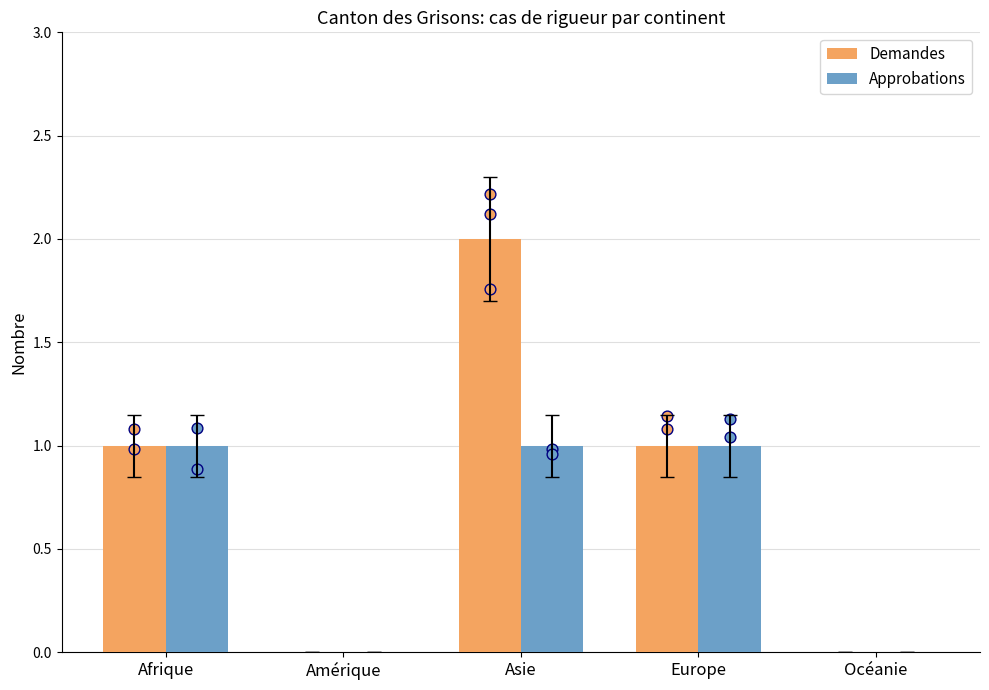

Which series reaches the minimum Y coordinate?

Demandes